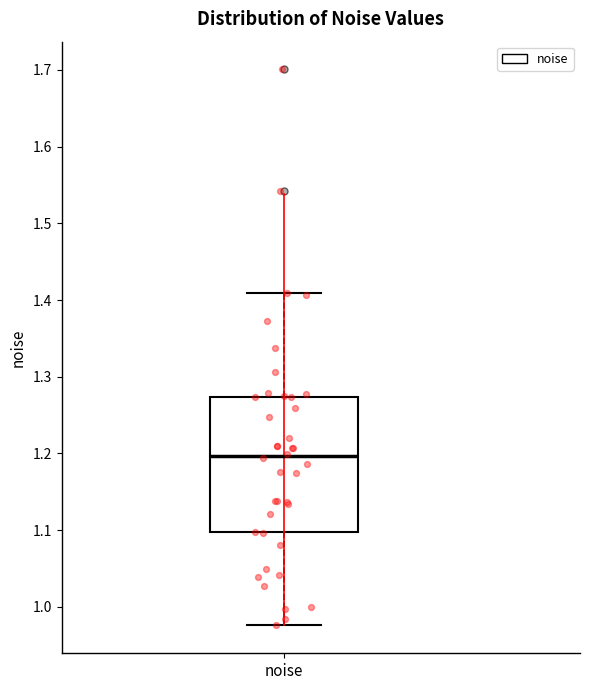

Read this box plot against the y-axis: the position of the median line, the range covered by the box, and the ends of both whiskers. The values are not printed on the chart, so give them approximately, as read against the axis.

median 1.20, box 1.10 to 1.27, whiskers 0.98 to 1.41